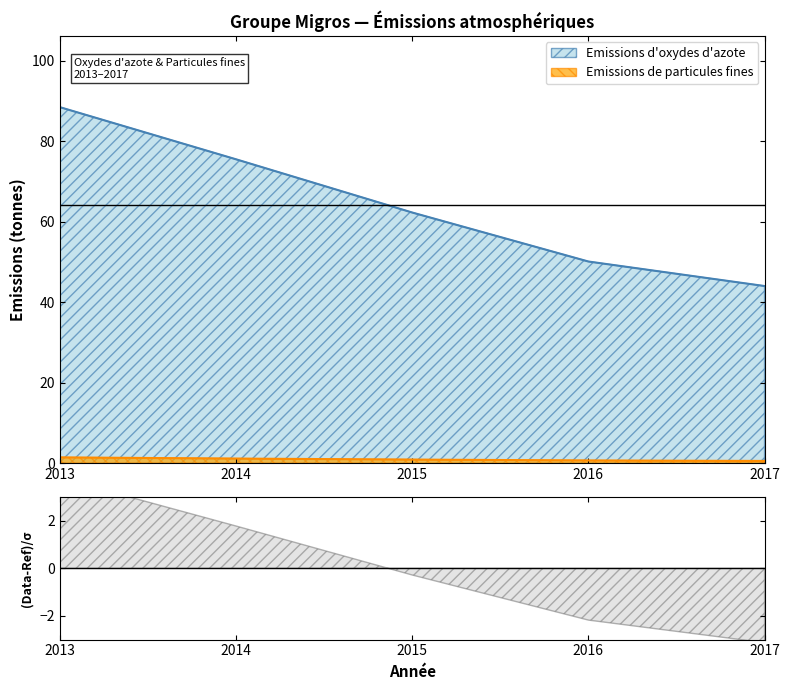

What is the lowest value of the Emissions d'oxydes d'azote series?

44.0